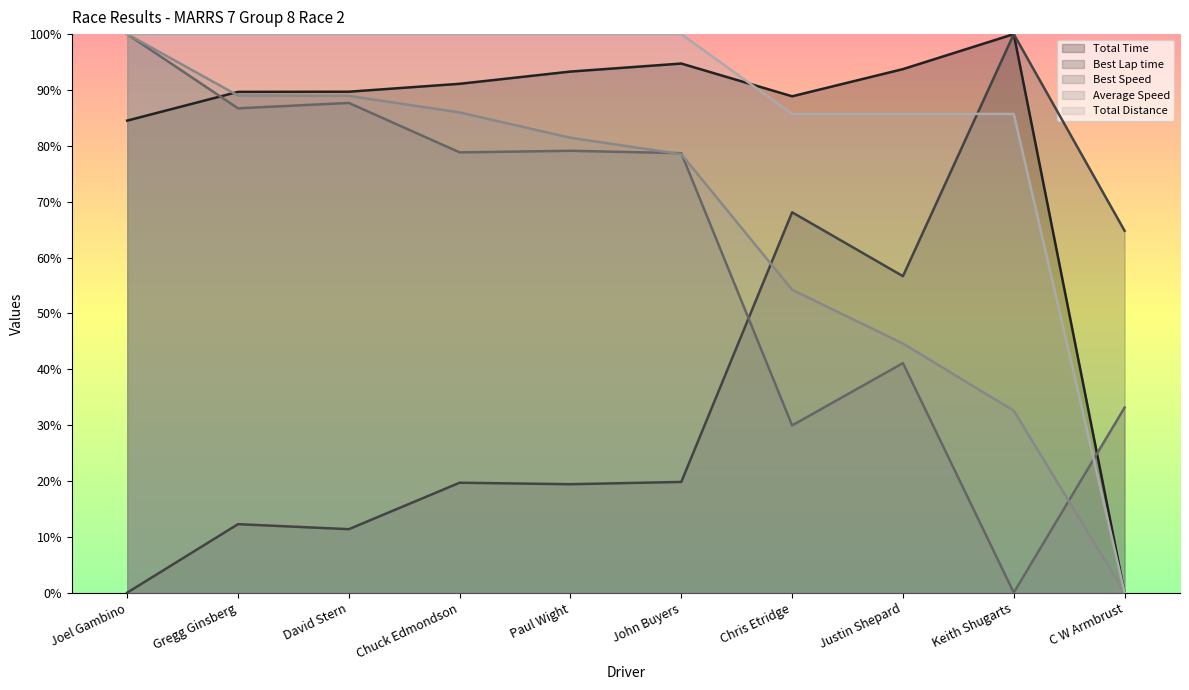

The Total Distance series shows 138.9 at Chuck Edmondson. True or false?

False